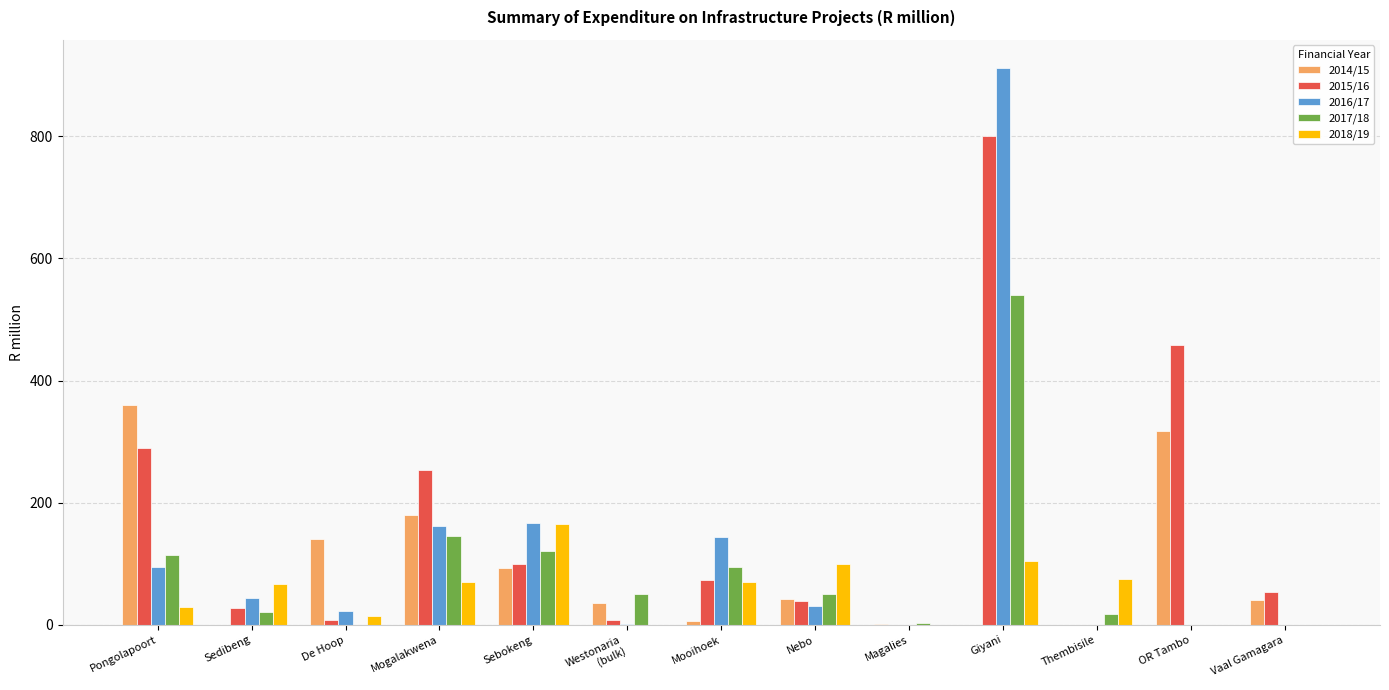

The value of 2015/16 at OR Tambo is 457.5. True or false?

True